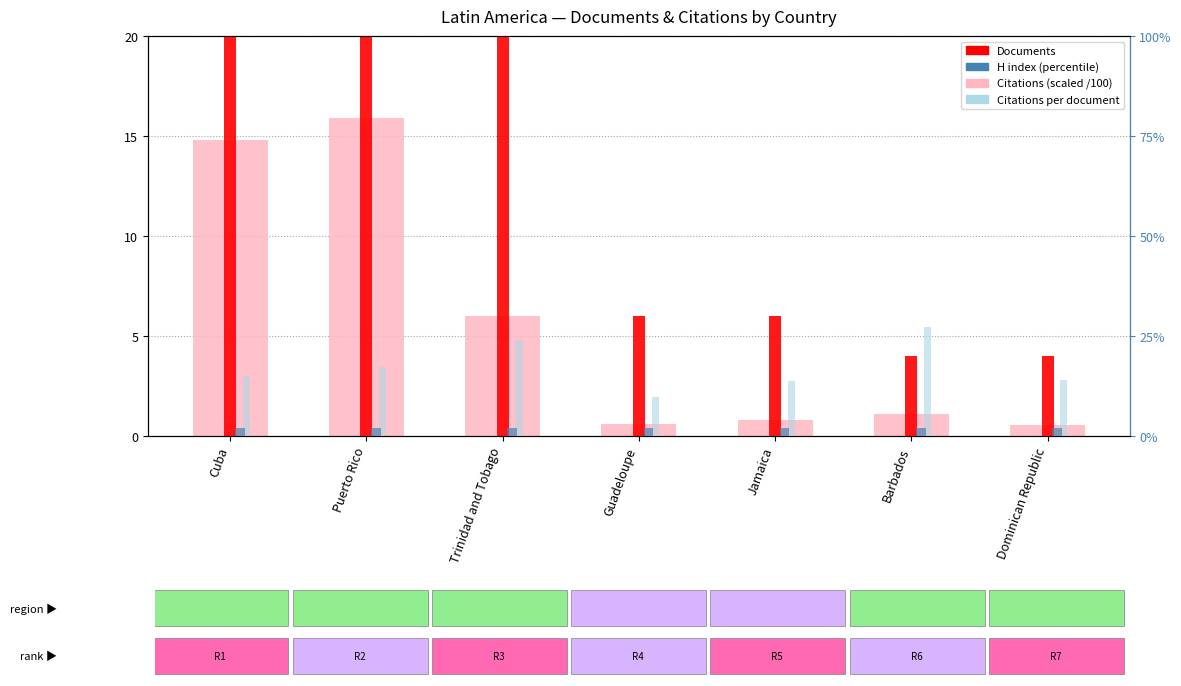

What is the sum of all H index (percentile) values?

14.0